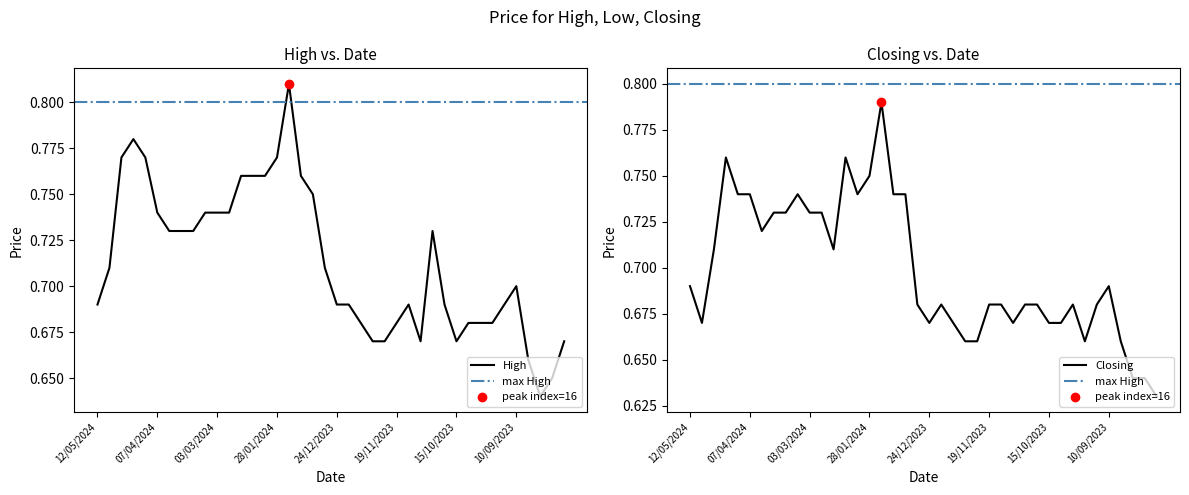

Which series has the largest Y range (max minus min)?

High